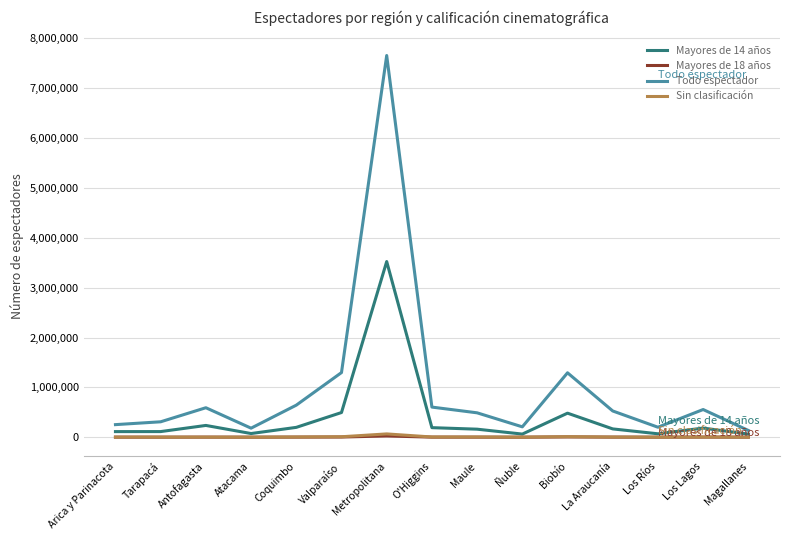

Which series has the widest spread of values?

Todo espectador